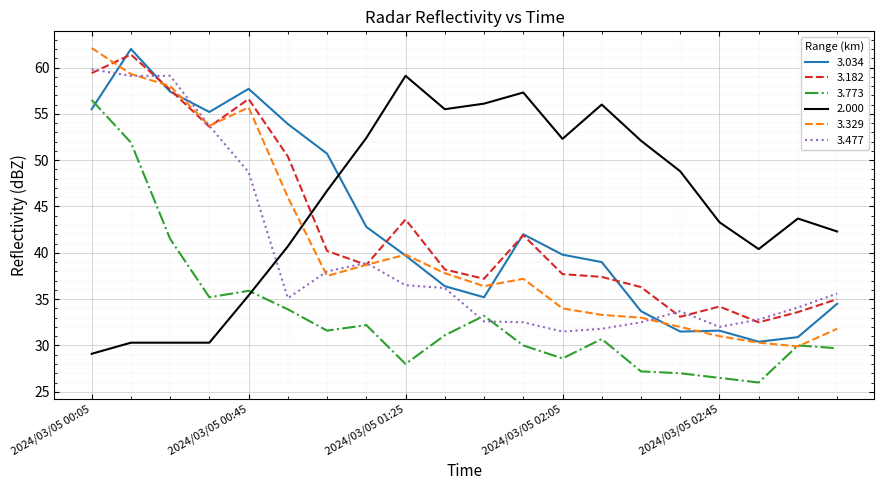

Which series ends up on top after the final intersection of 2.000 and 3.034?

2.000